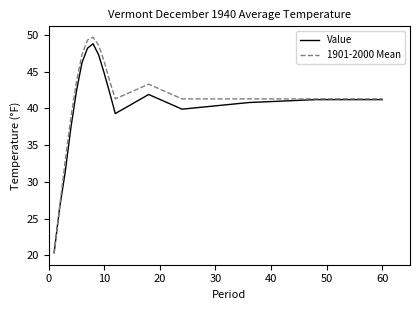

Which series has the widest spread of values?

1901-2000 Mean